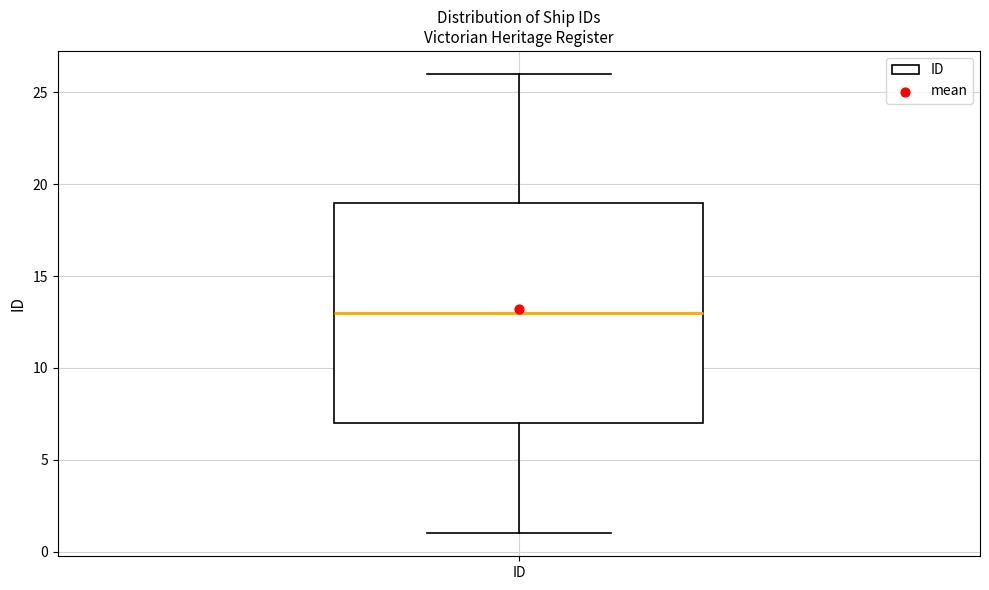

Transcribe this box plot: give where the median line is, the range the box spans, and where the two whiskers end, as read against the y-axis. The values are not printed on the chart, so give them approximately, as read against the axis.

median 13, box 7 to 19, whiskers 1 to 26